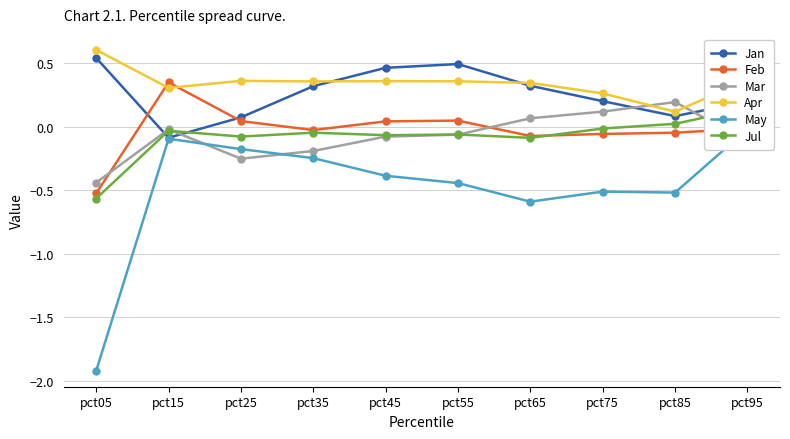

What is the smallest value displayed?

-1.9